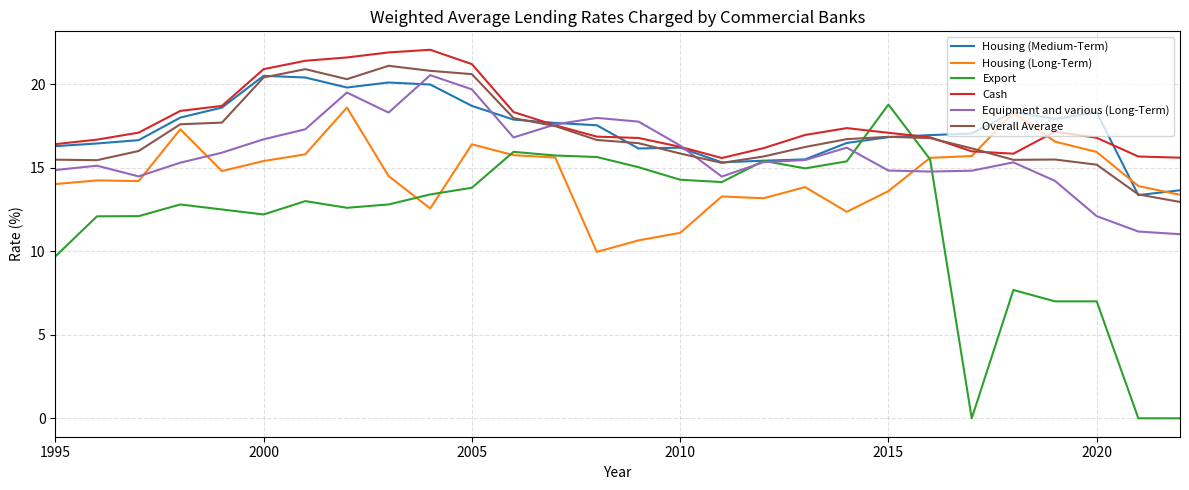

Which series has the largest range (max minus min)?

Export